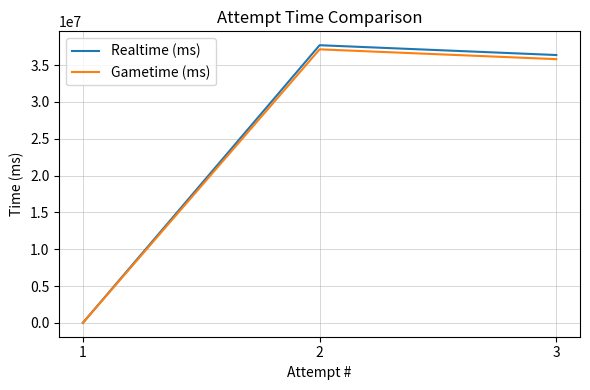

Reading left to right, transcribe all the data shown in this chart.

Realtime (ms): 1=0	2=37710664	3=36378164
Gametime (ms): 1=0	2=37149663	3=35817290